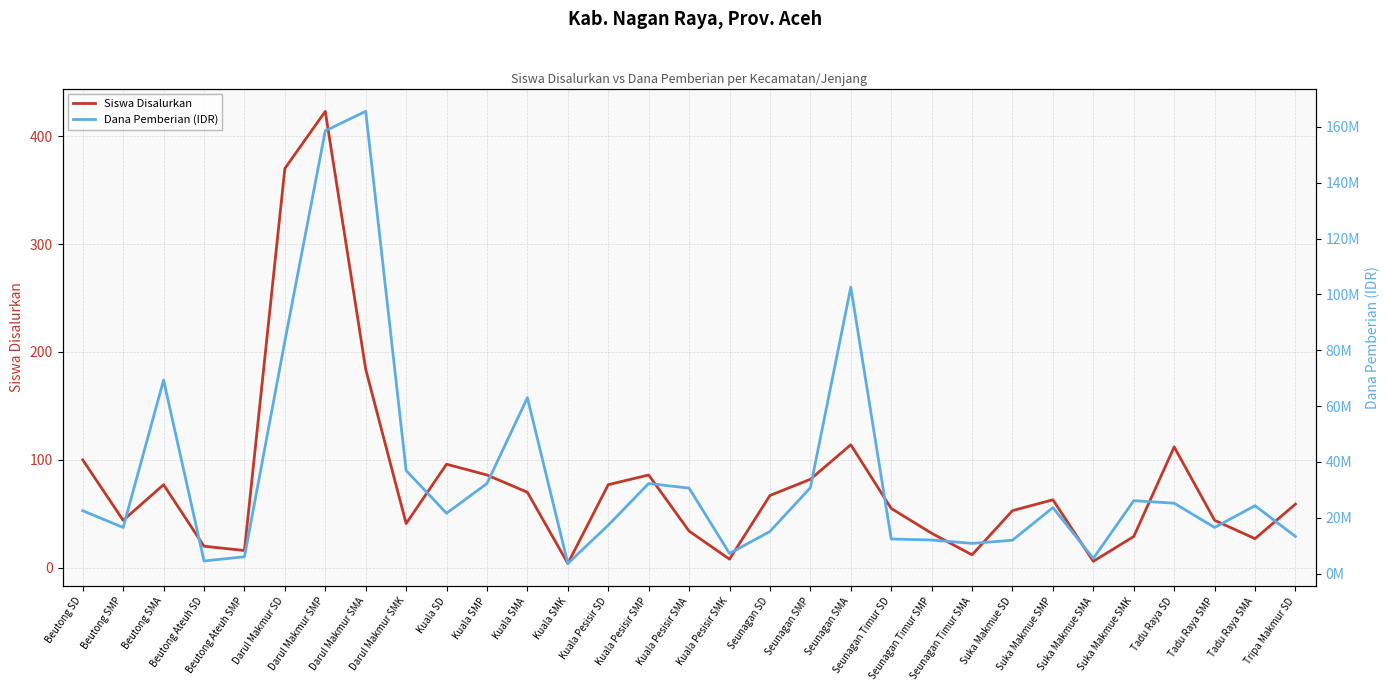

Between Darul Makmur SMA and Seunagan SD, which is larger?

Darul Makmur SMA